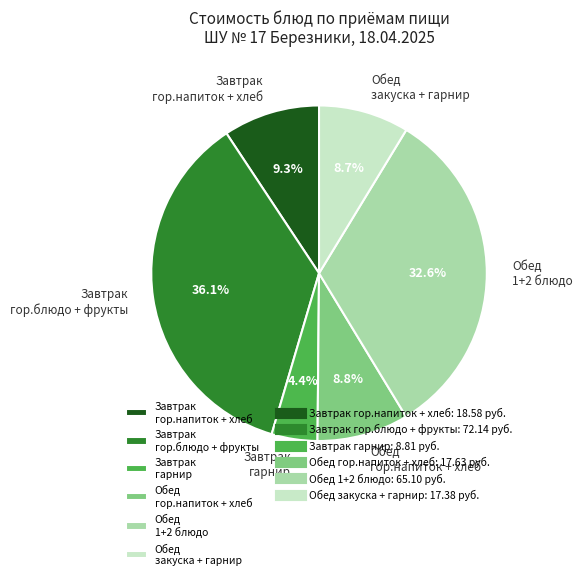

What percentage is NOT represented by Завтрак гор.блюдо + фрукты?

63.9%